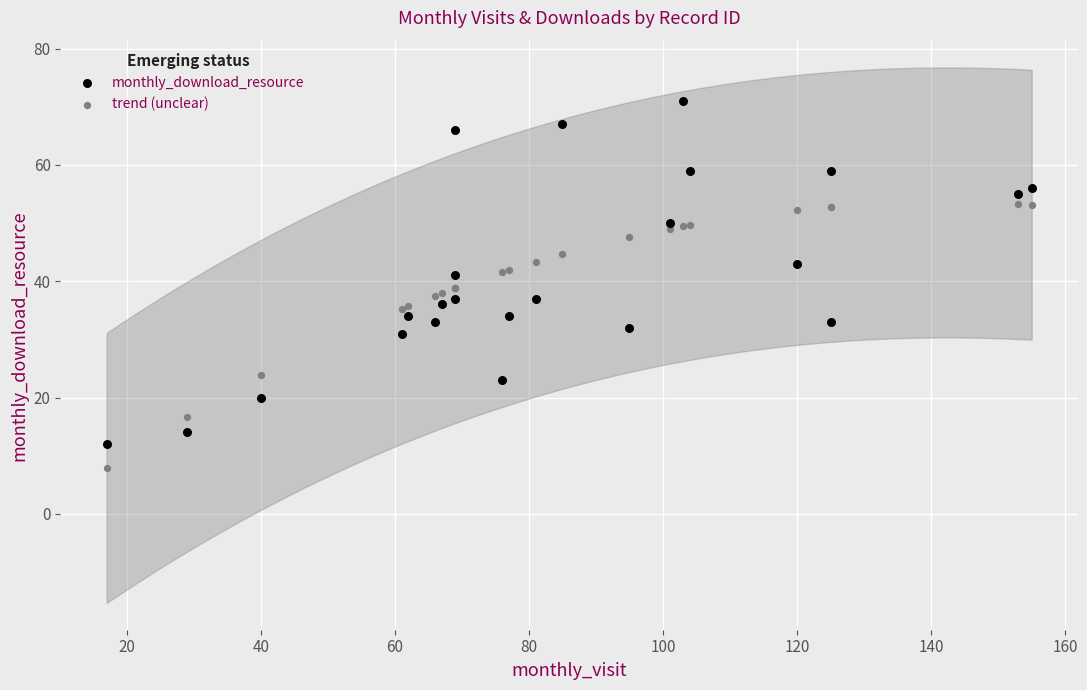

Which series has the widest spread of Y values?

monthly_download_resource